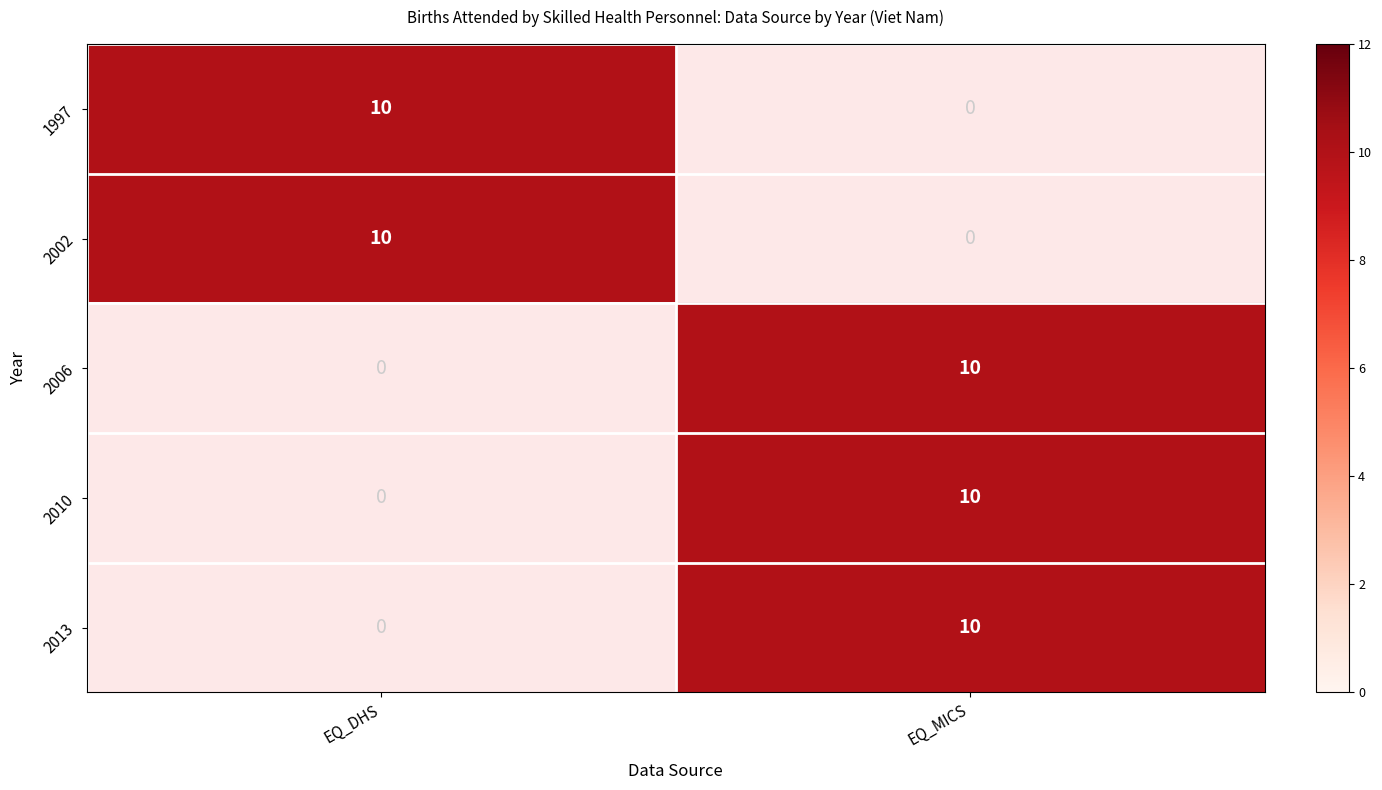

How many data points in EQ_MICS are above 2010?

2